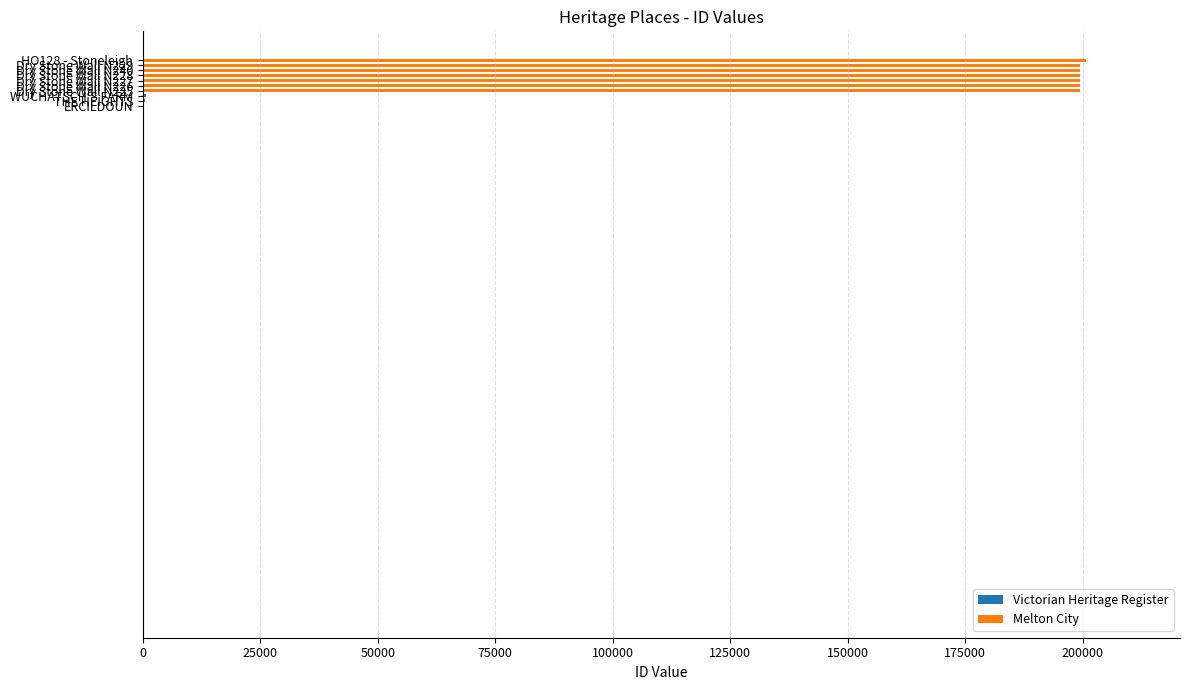

What is the difference between the values at Dry Stone Wall N229 and Dry Stone Wall N228?

2